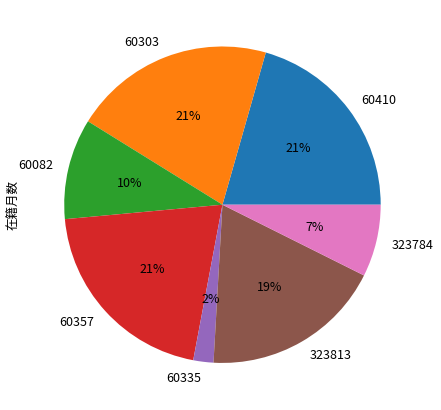

True or false: 60410 accounts for 21% of the total.

True